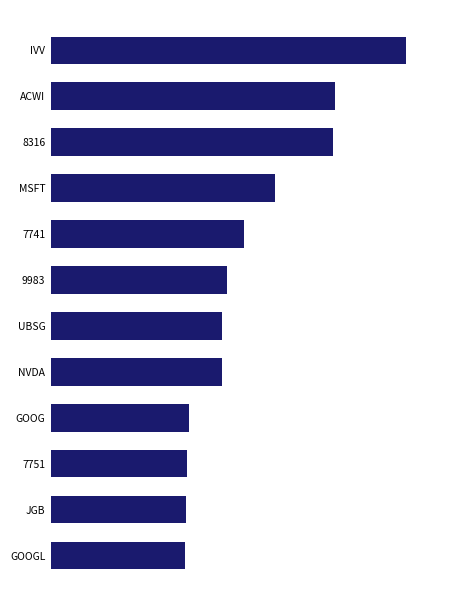

Does the chart contain any negative values?

No